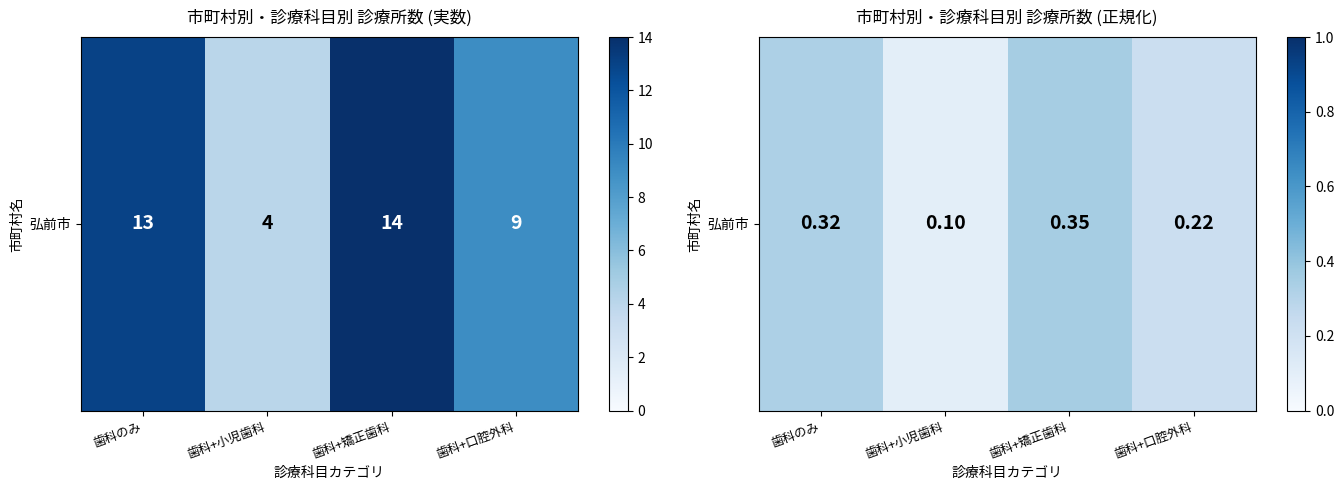

True or false: the data shows 0.0 at 歯科+小児歯科.

False